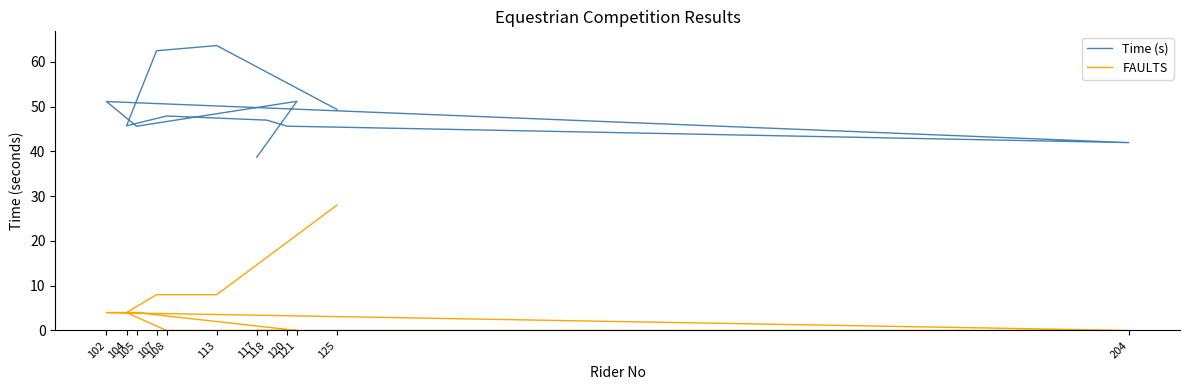

Does the chart display data point markers on the line(s)?

No